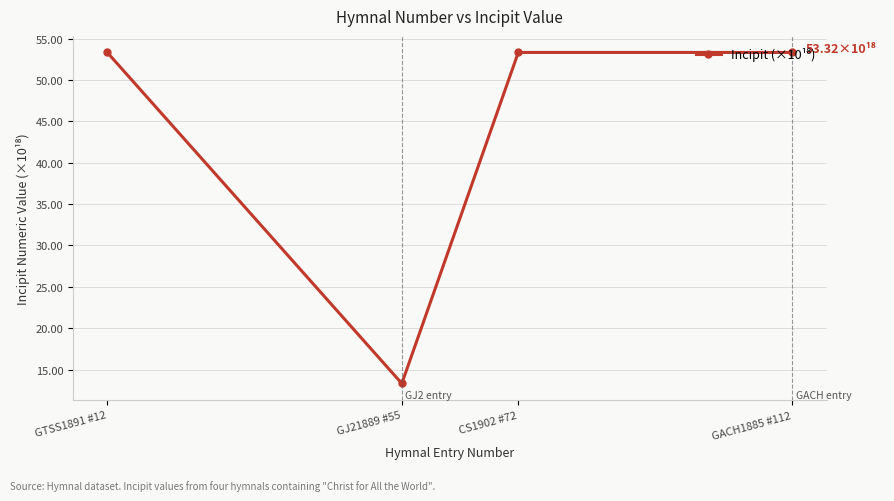

What position from the right is GJ21889 #55?

3